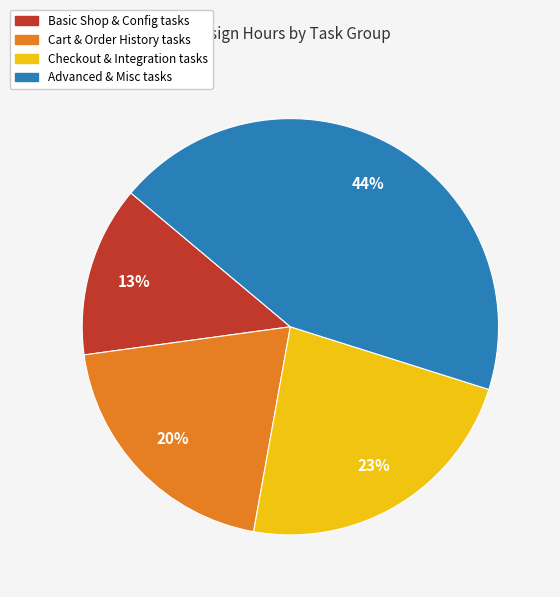

Which slice is the smallest?

Basic Shop & Config tasks